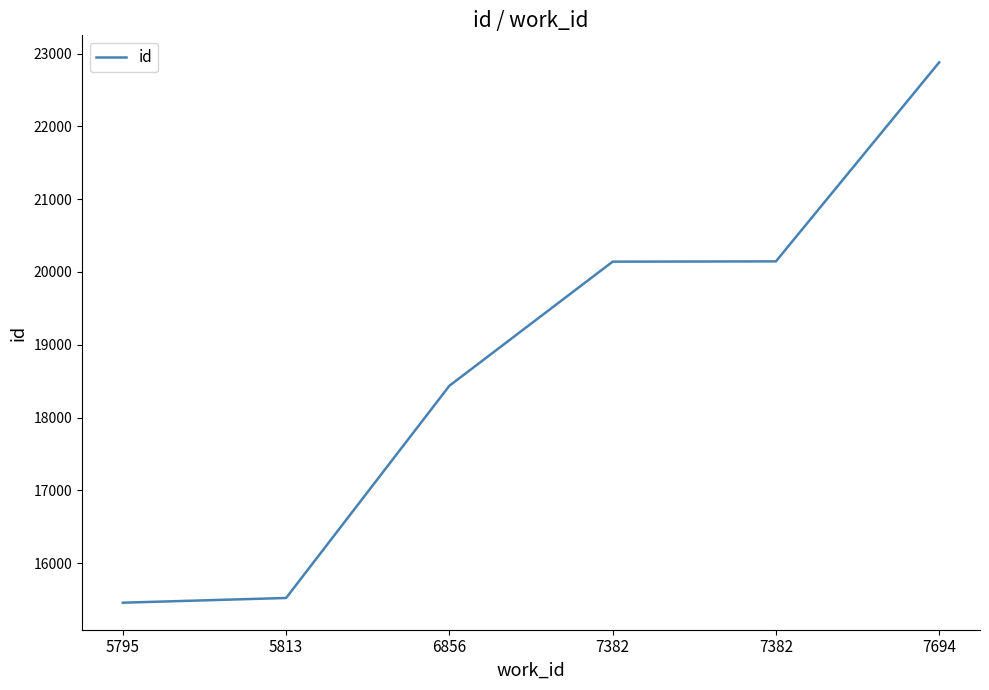

What value does the data have at 5813?

15522